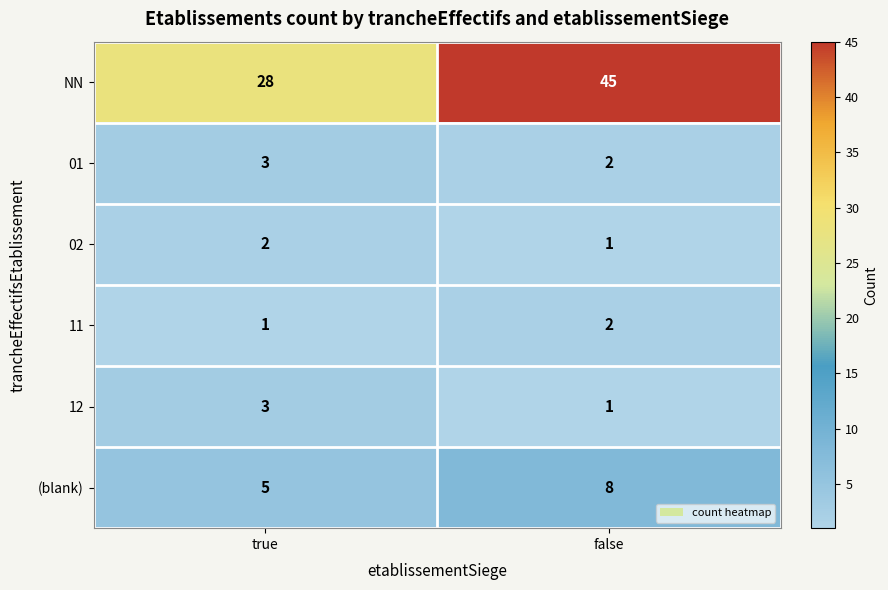

List the labels in order of 11 value, largest first.

false, true